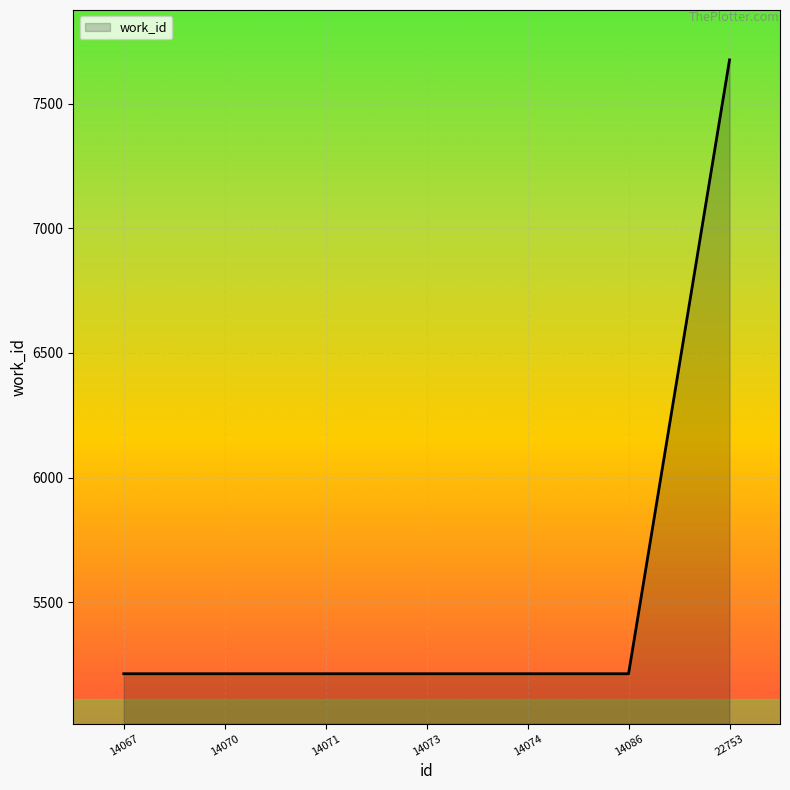

What is the difference between the maximum and second lowest values?

2461